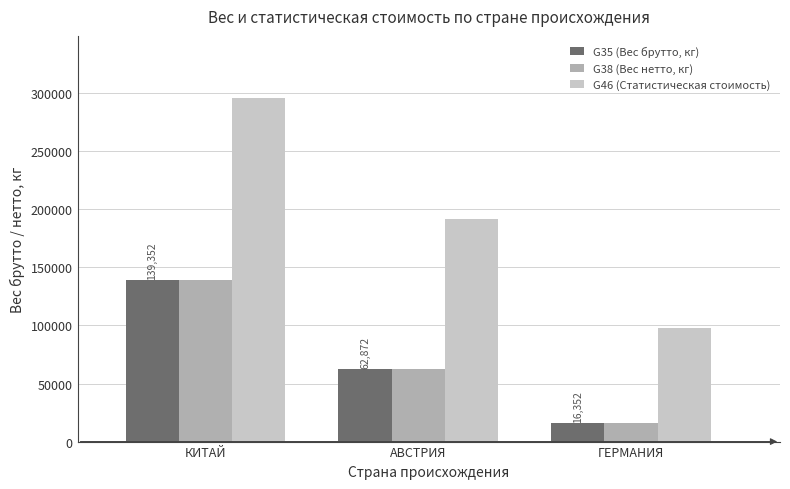

How many groups of bars are there?

3